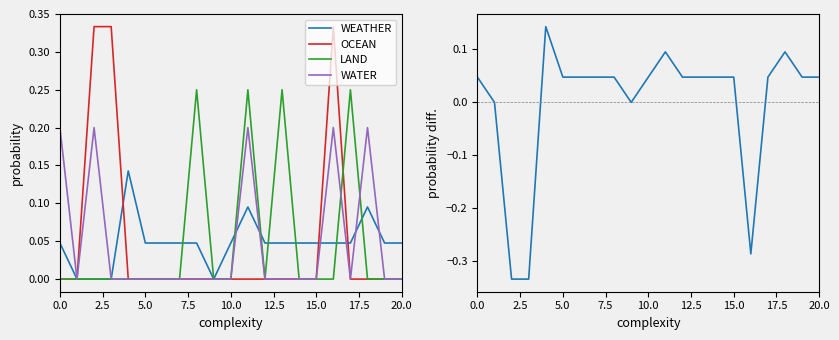

The value of WATER at 20.0 is 0.0. True or false?

True